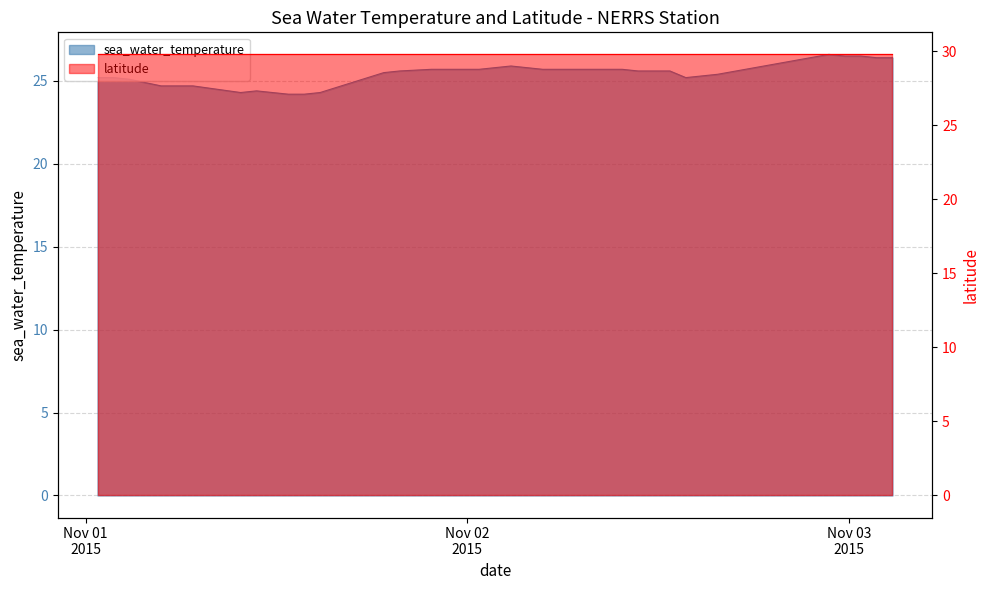

Which category has the highest value across all series?

2015-11-02T22:45:00Z